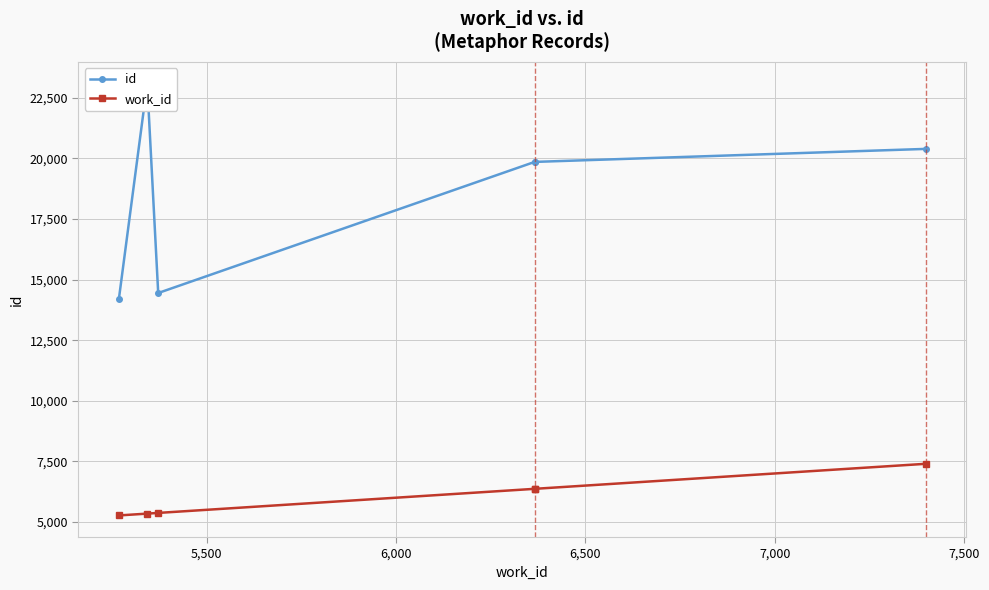

What is the difference between the maximum and second lowest values in the id series?

8642